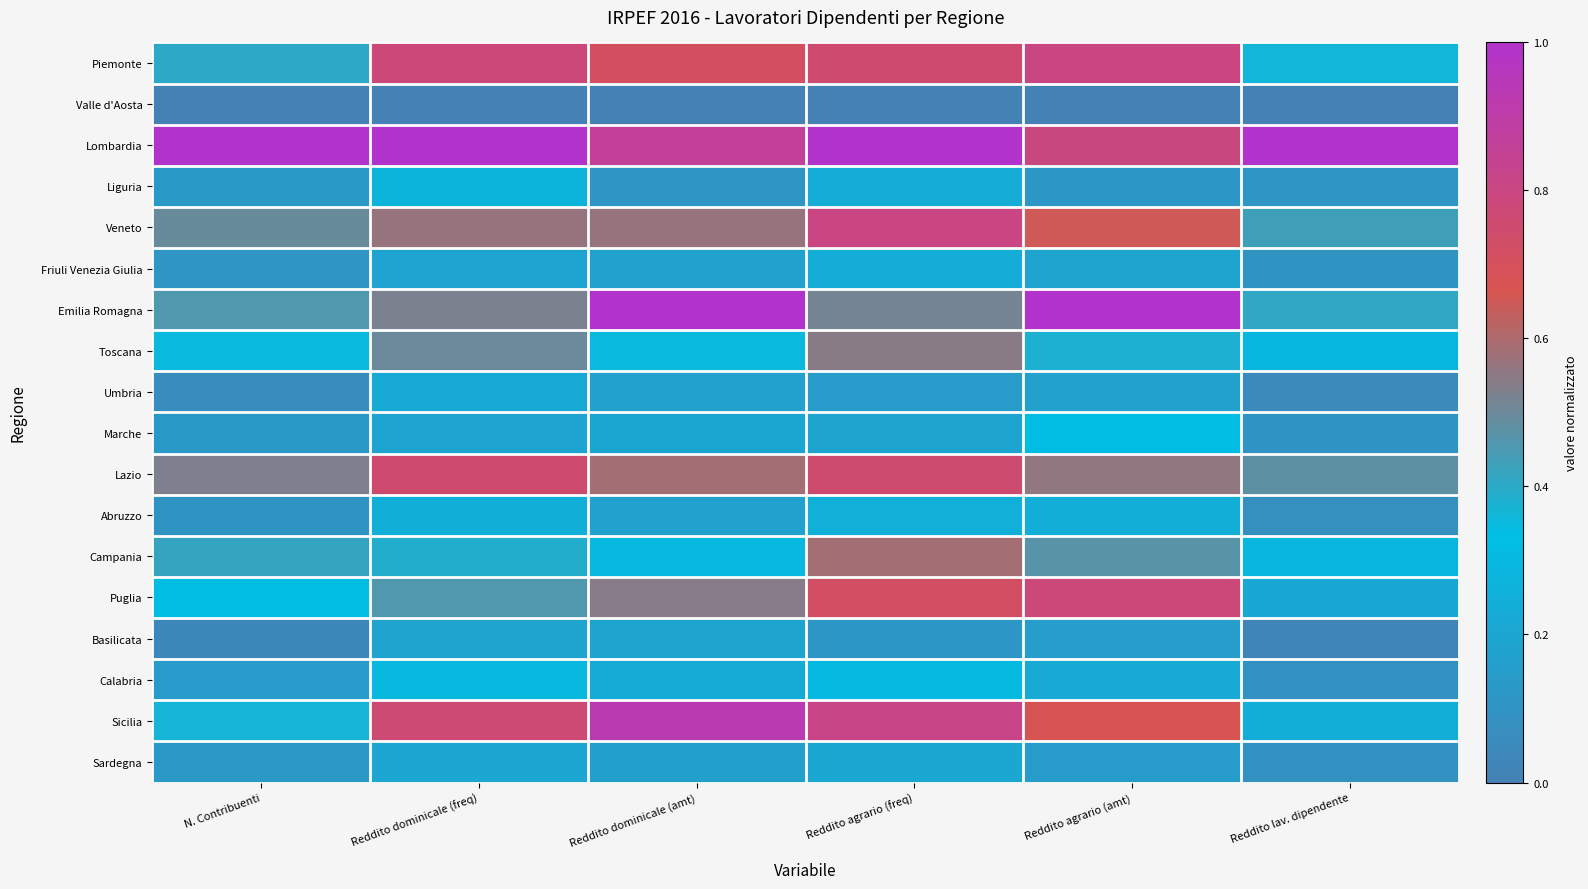

Rank the series at Reddito lav. dipendente from lowest to highest value.

Valle d'Aosta, Basilicata, Umbria, Abruzzo, Calabria, Sardegna, Friuli Venezia Giulia, Marche, Liguria, Puglia, Sicilia, Campania, Toscana, Piemonte, Emilia Romagna, Veneto, Lazio, Lombardia